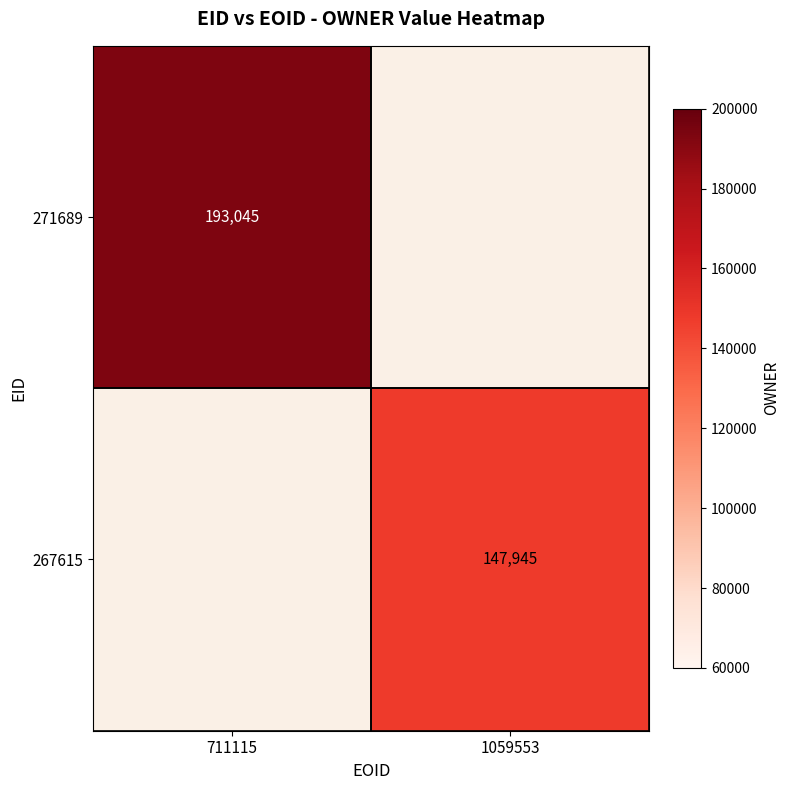

Between 1059553 and 711115, which is larger?

711115